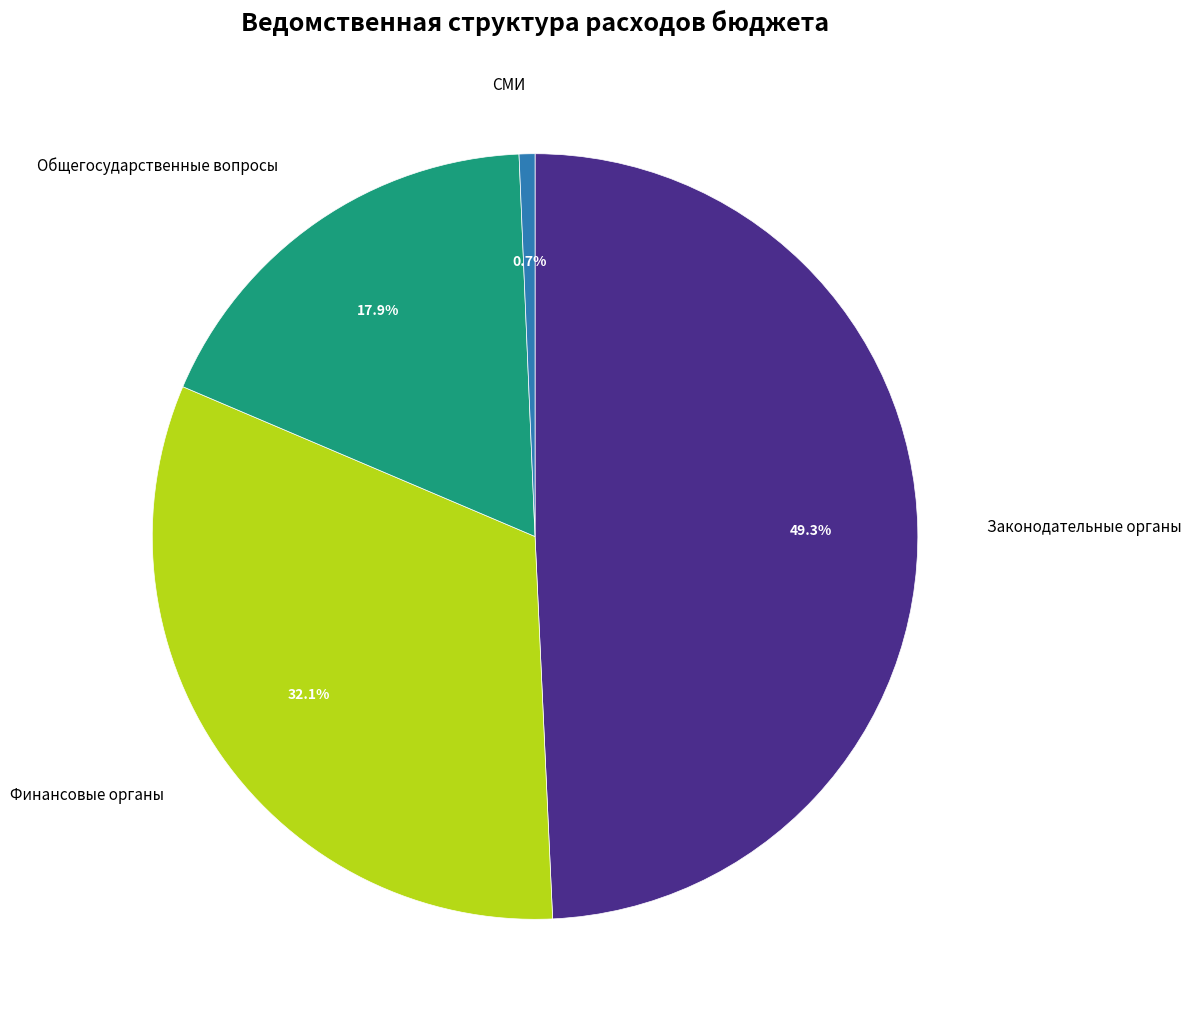

Is there any slice that represents more than half of the pie?

No